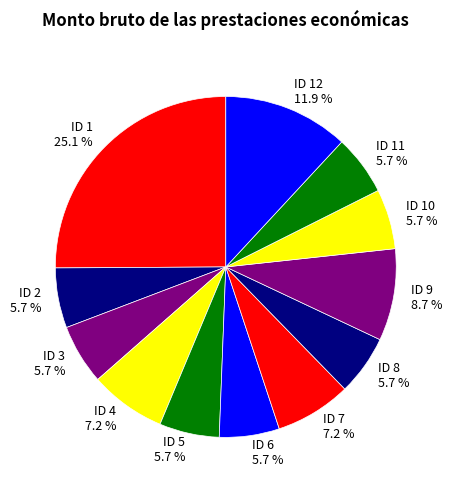

What percentage is the ID 9 slice, to the nearest percent?

9%